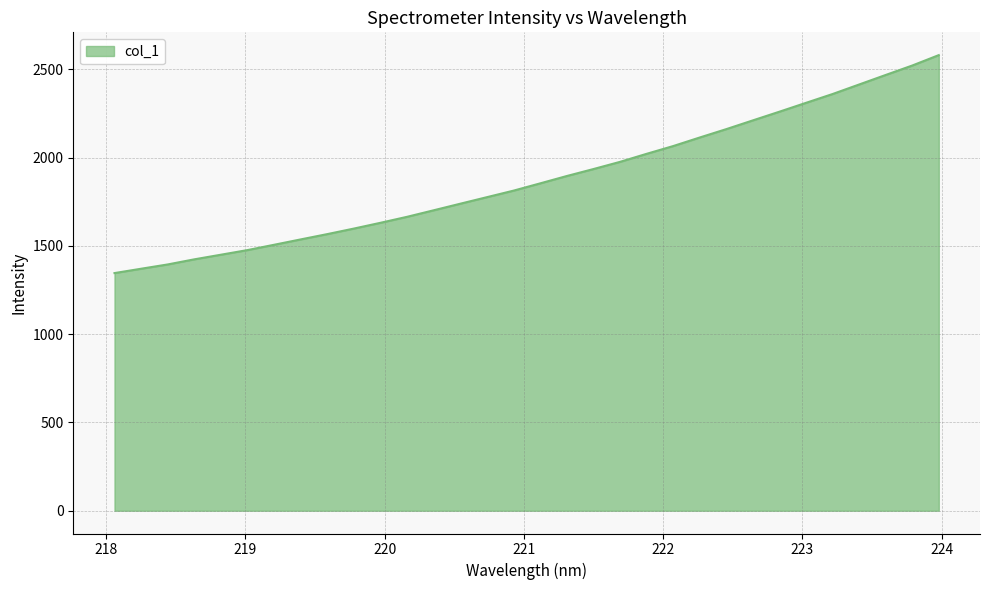

What is the greatest value displayed?

2581.4